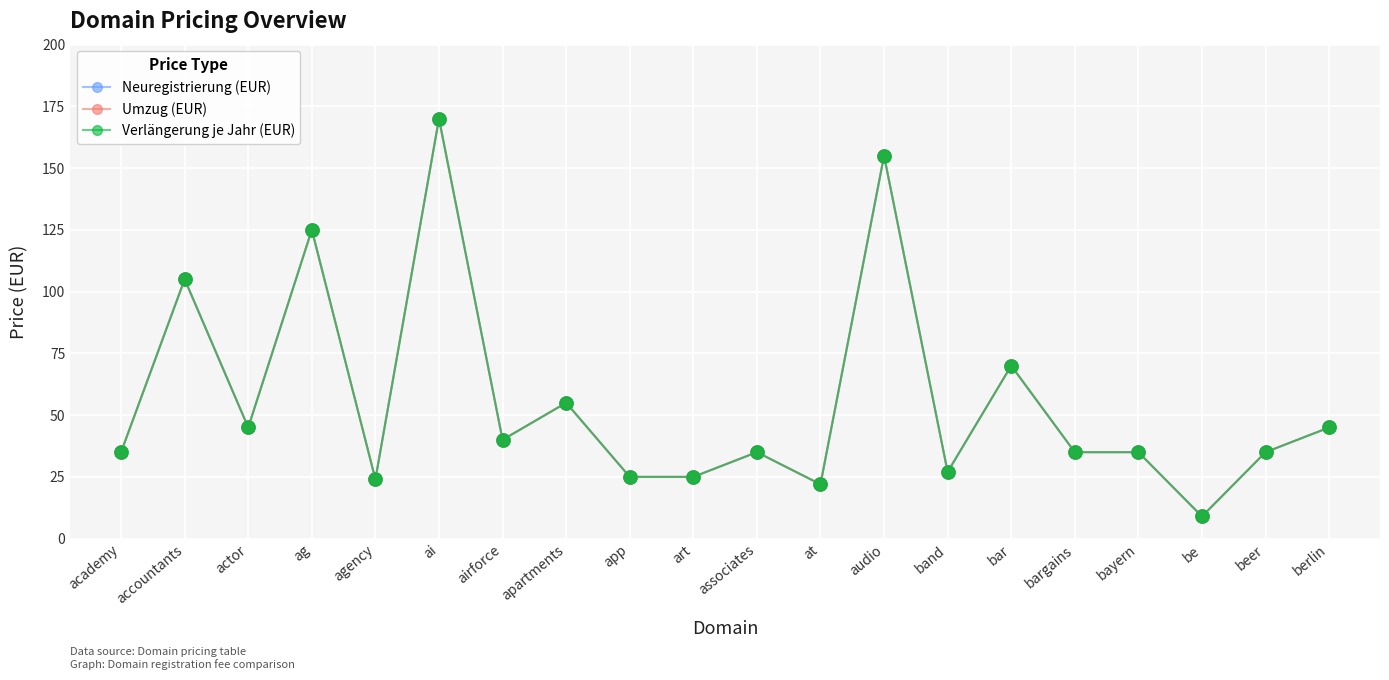

At how many categories does at least one series exceed 85?

4